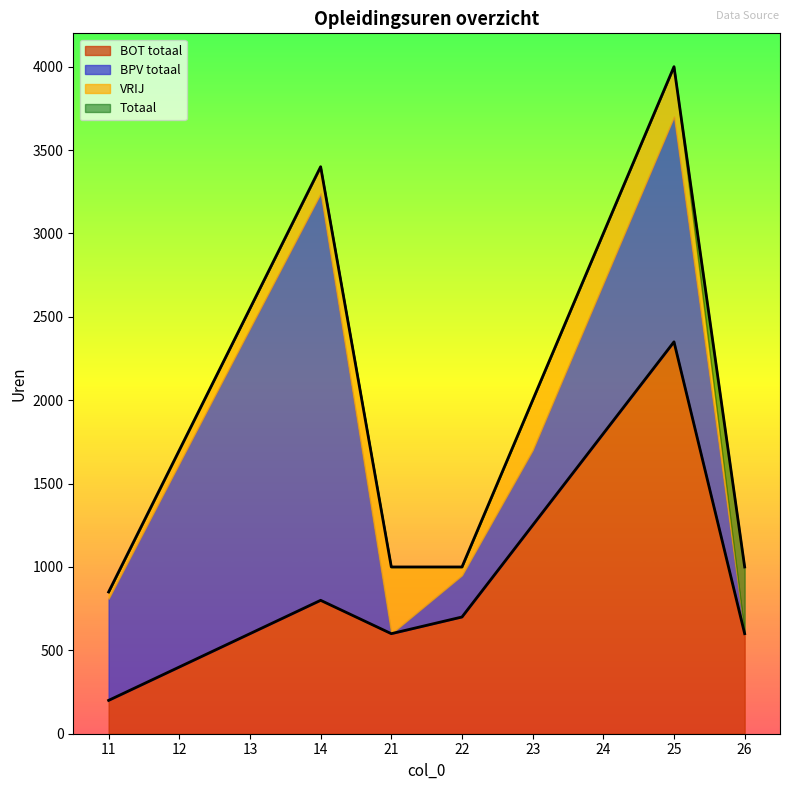

At which category is the sum across all series the highest?

25